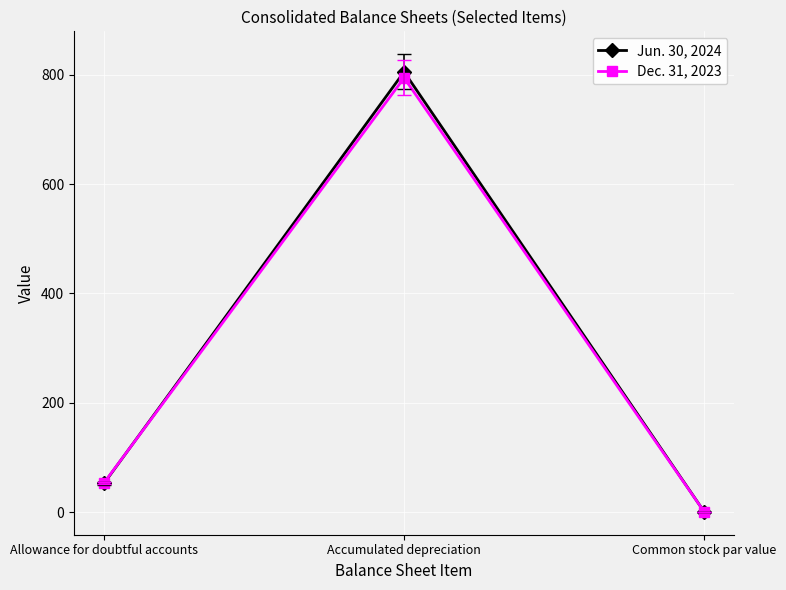

List the labels in order of Jun. 30, 2024 value, largest first.

Accumulated depreciation, Allowance for doubtful accounts, Common stock par value